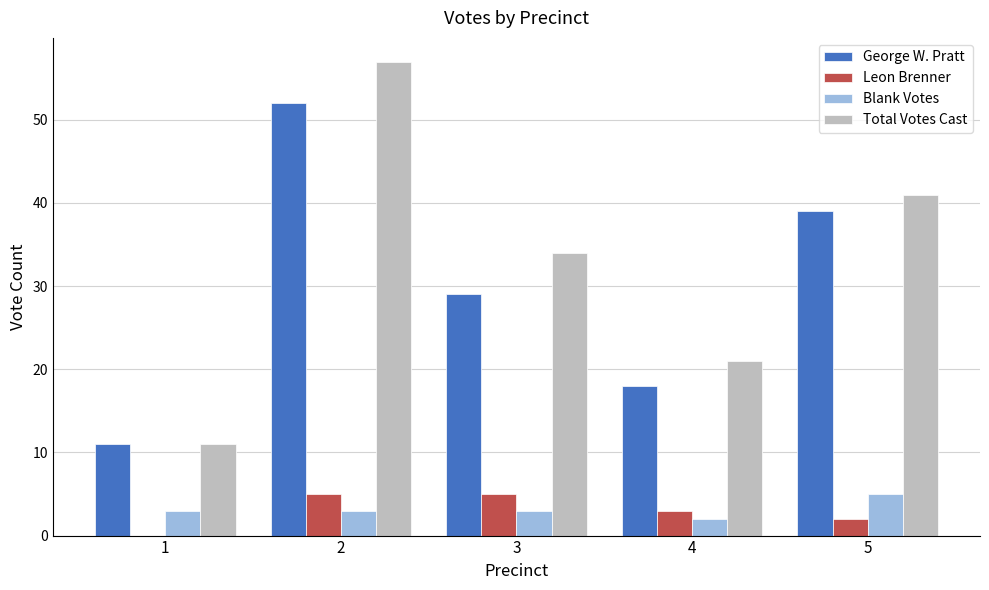

At which category is the sum across all series the highest?

2